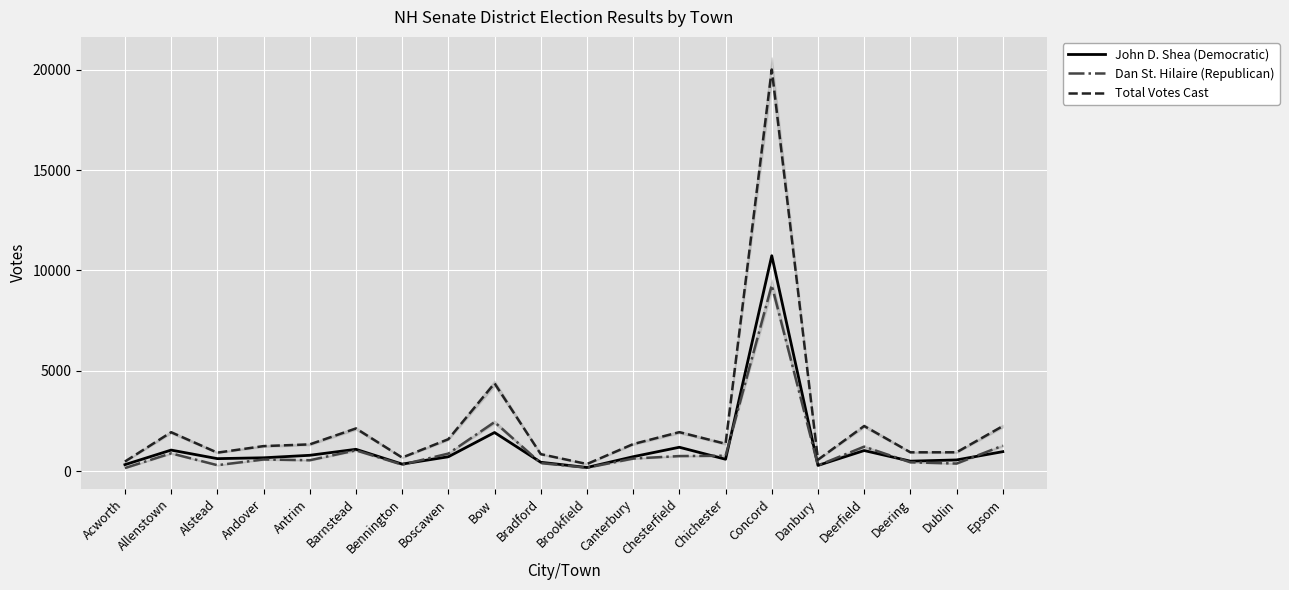

Which series has the widest spread of values?

Total Votes Cast